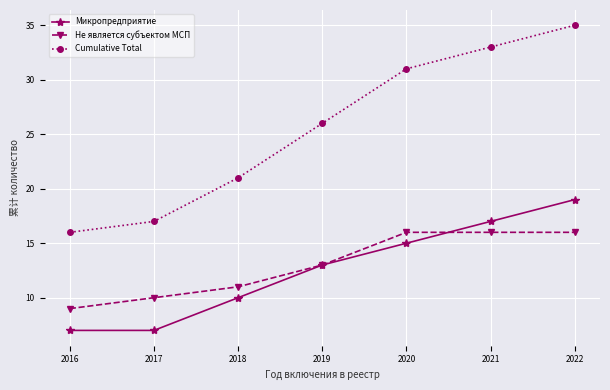

Is it true that Cumulative Total equals 16 at 2016?

True